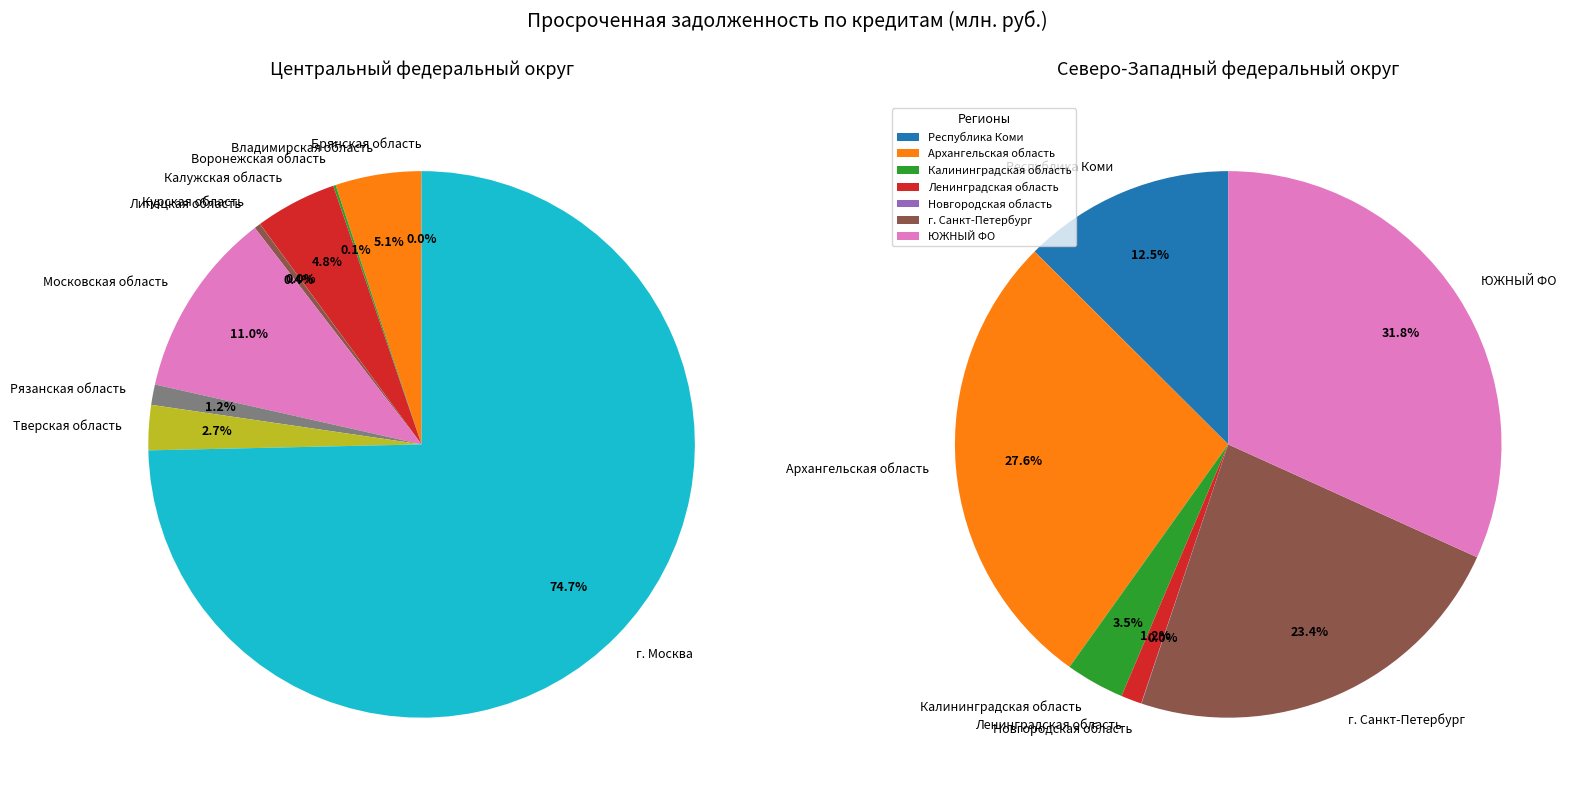

True or false: Воронежская область accounts for 0% of the total.

True